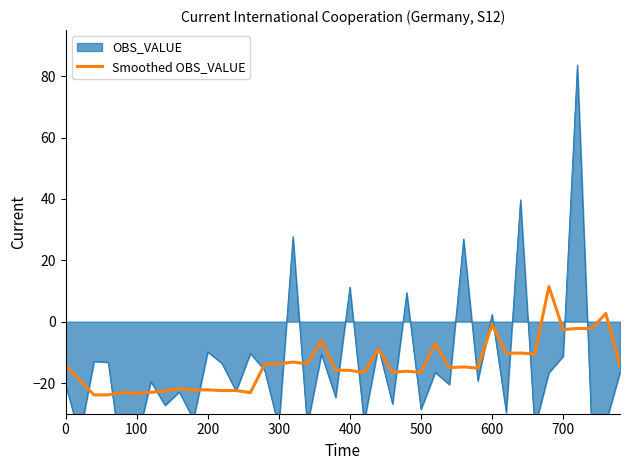

What is the minimum value shown in the chart?

-23.9